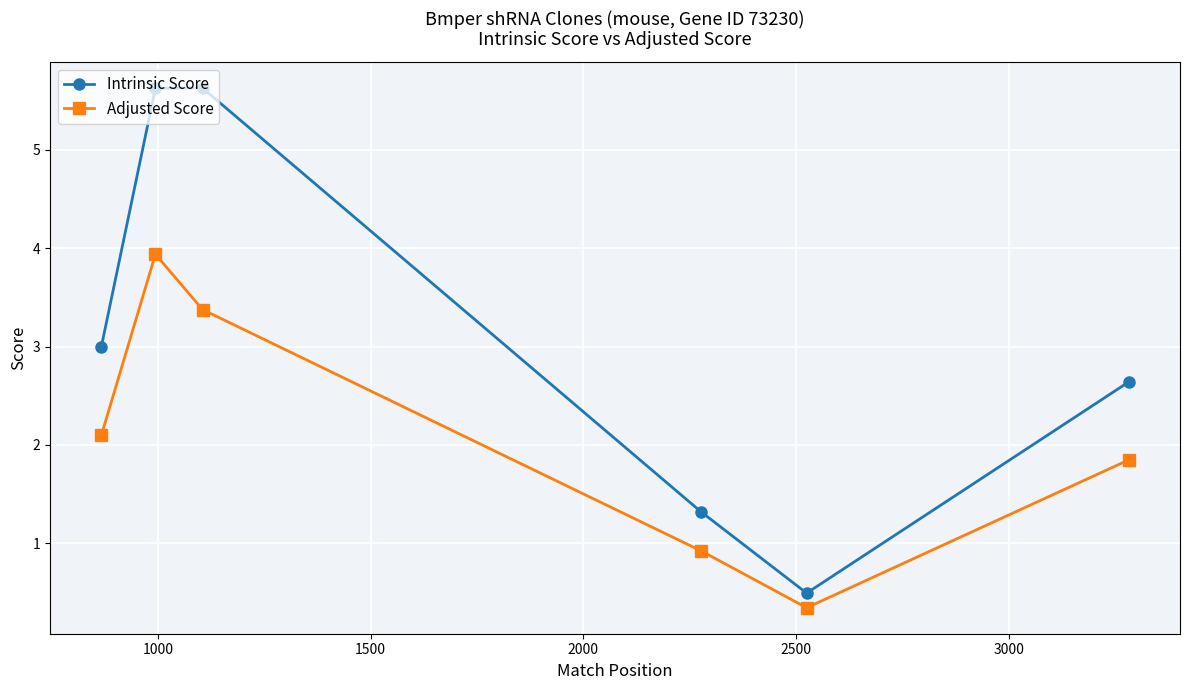

What is the difference between the maximum and minimum values in the Intrinsic Score series?

5.1